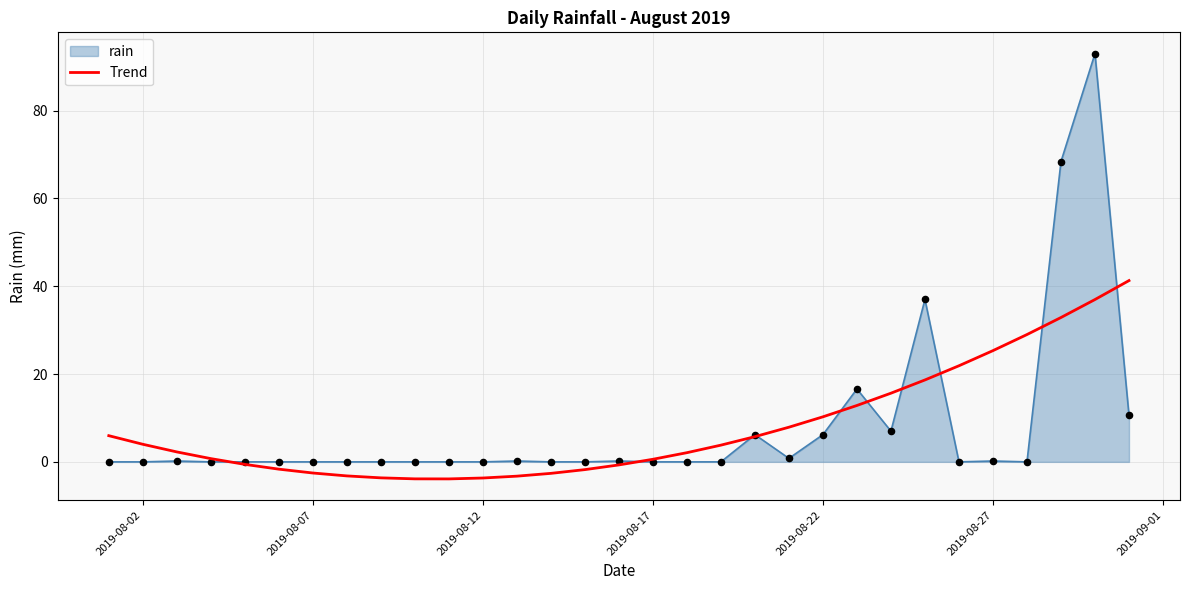

Which series has the widest spread of values?

rain